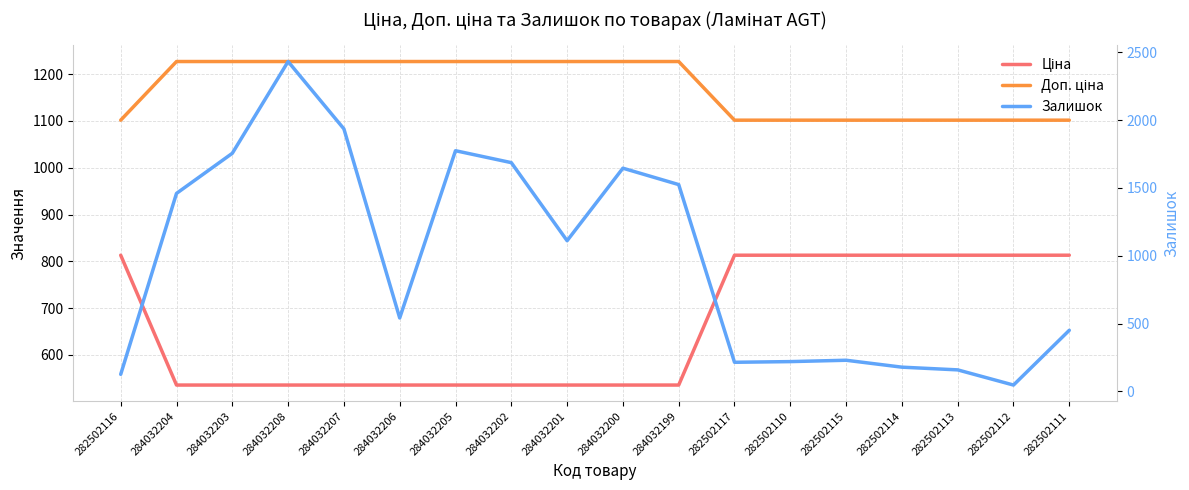

What is the sum of the Доп. ціна values at 282502111 and 284032208?

2328.9